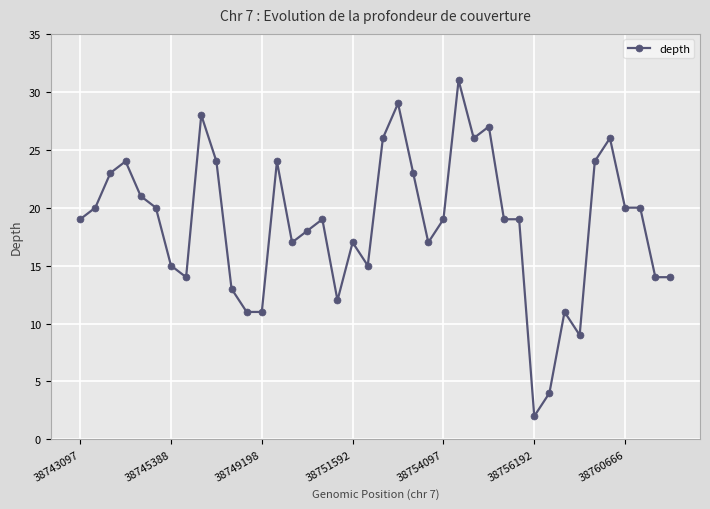

How many data points does each series have?

40